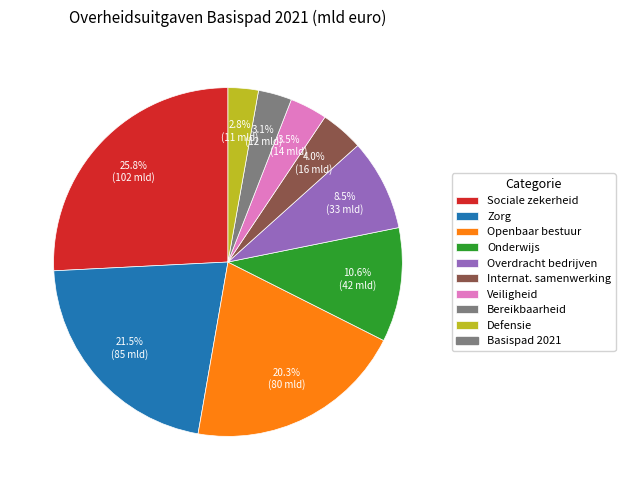

Is there a majority slice in this chart?

No